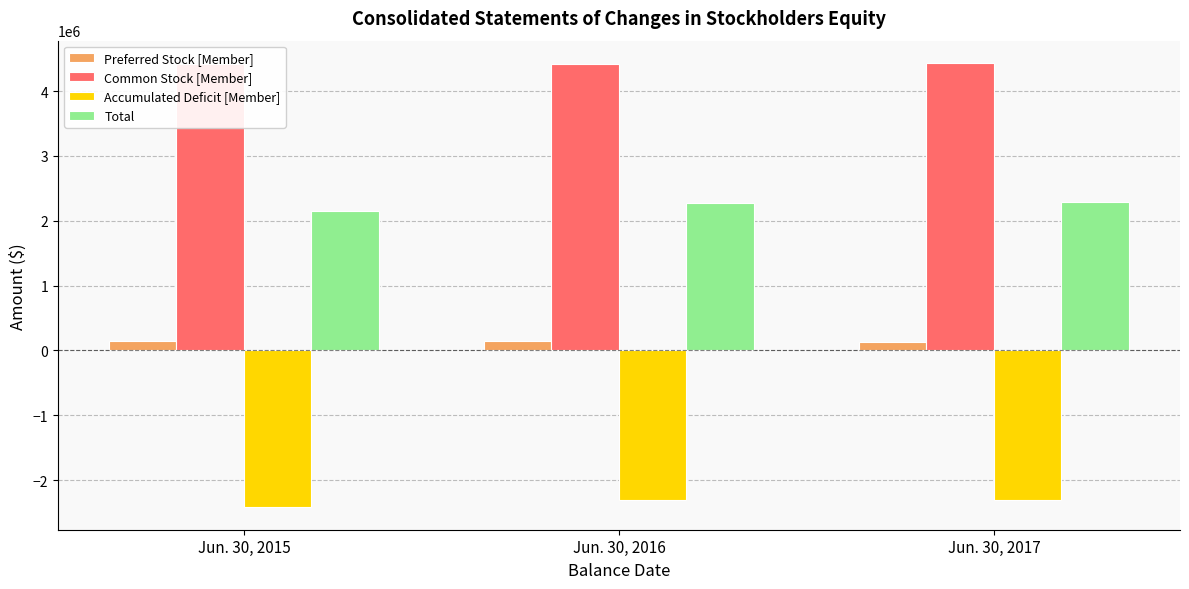

How many bars are there in total?

12